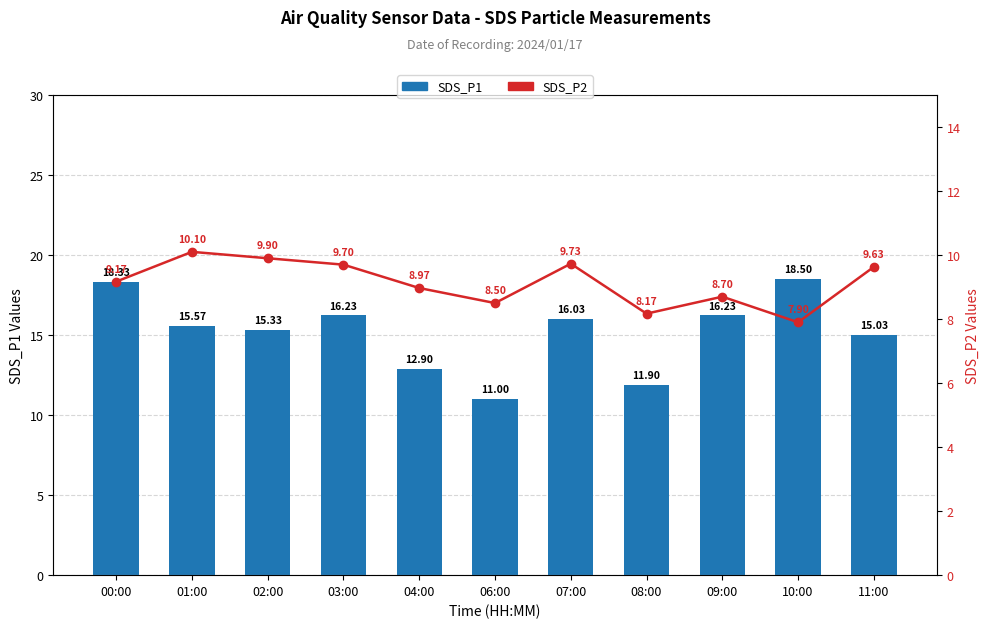

Which series changed the most between 04:00 and 10:00?

SDS_P1